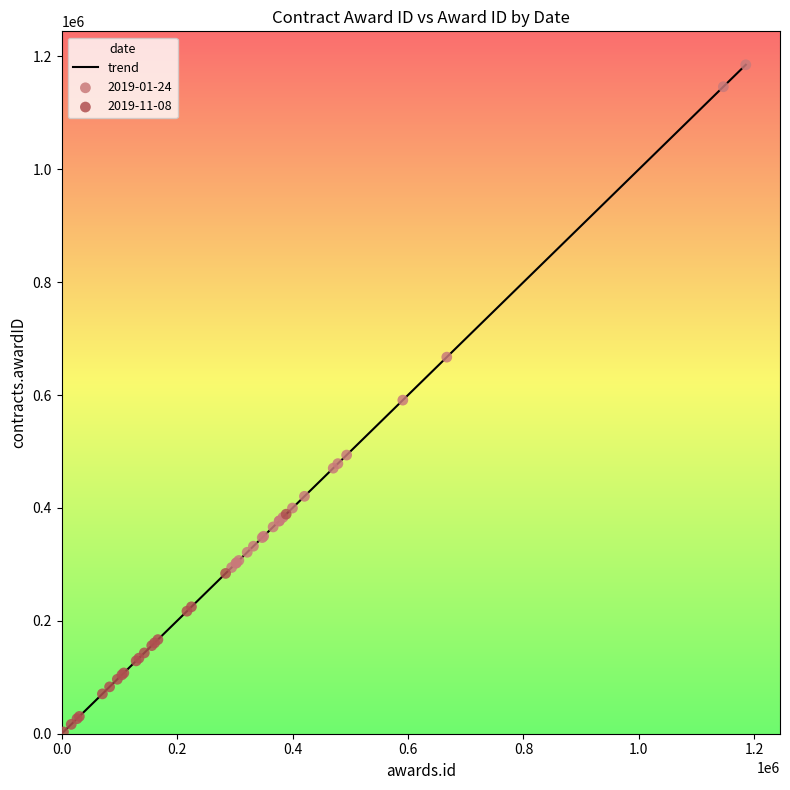

What is the difference between the maximum and minimum values?

1182005